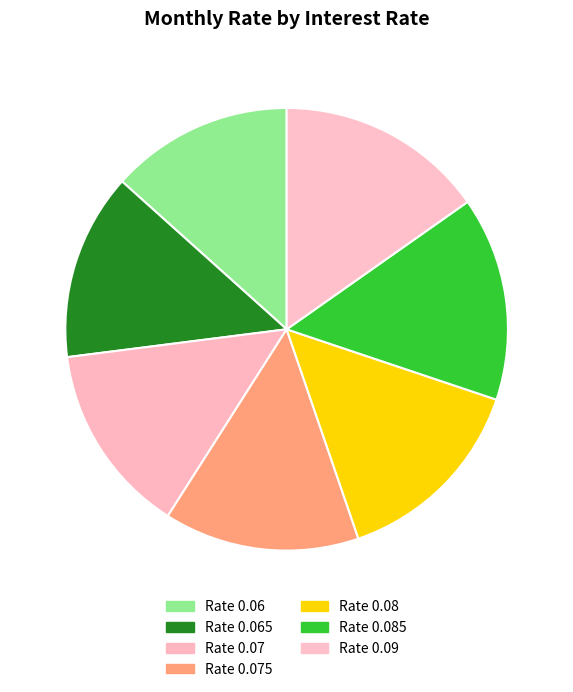

How many segments does this pie chart have?

7